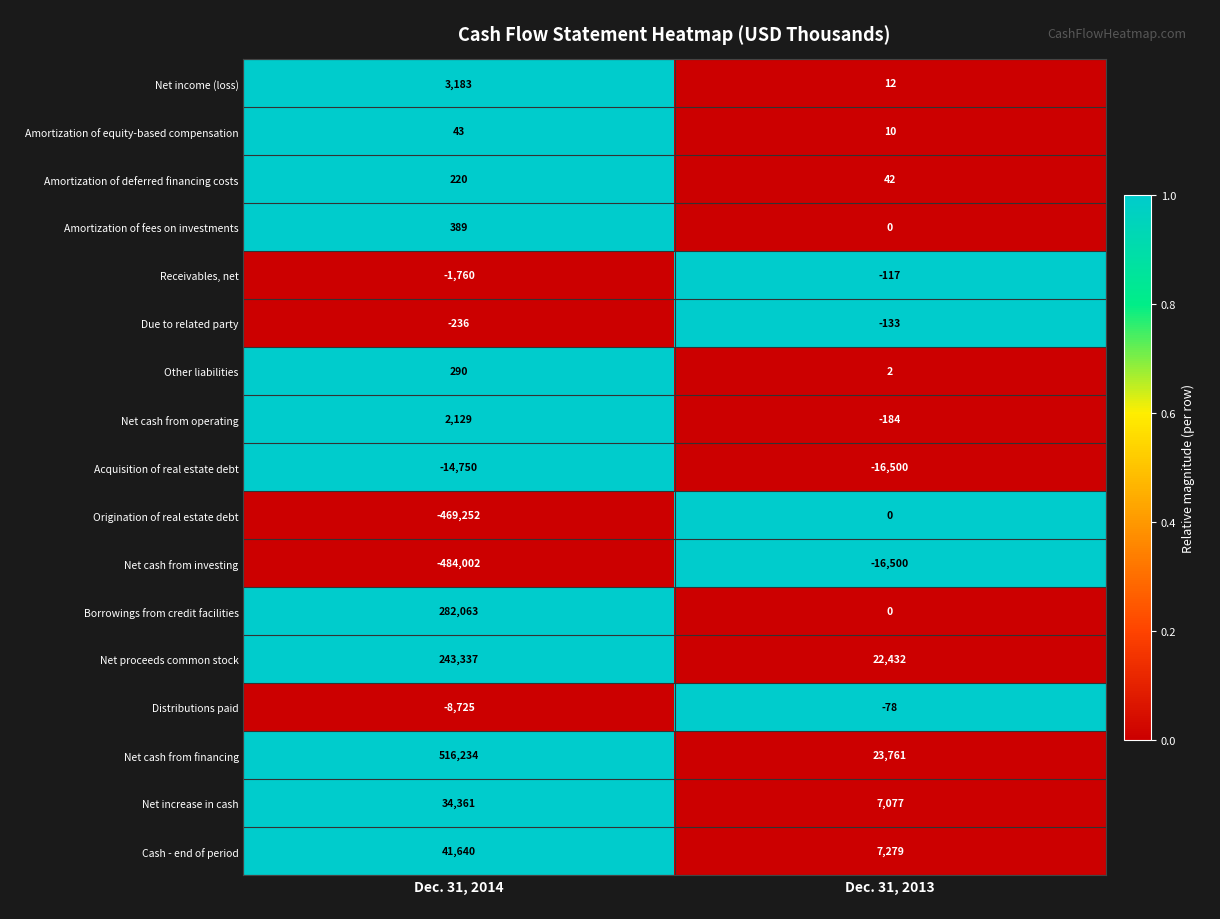

Which category has the lowest value across all series?

Dec. 31, 2014